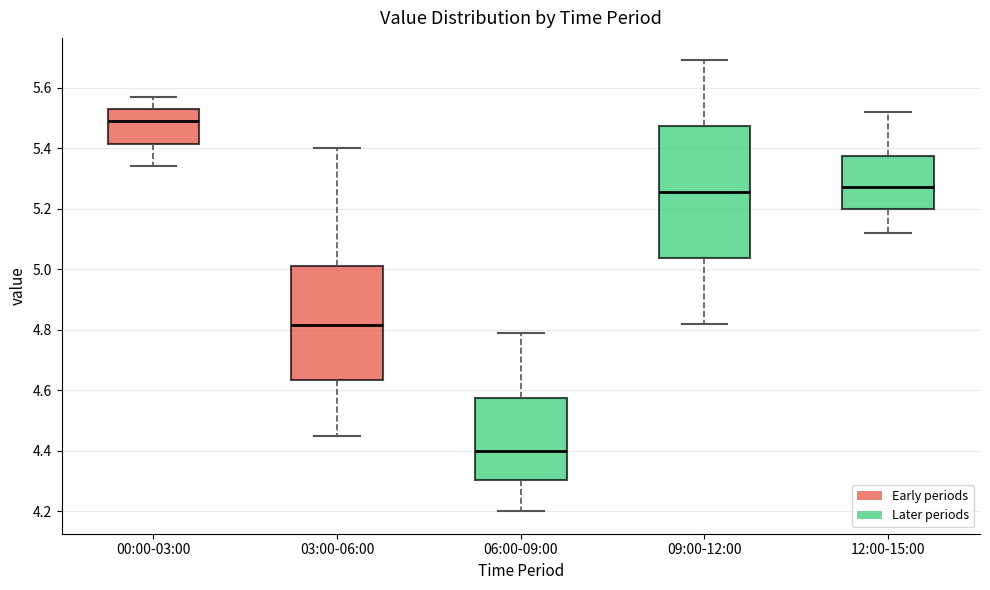

Where does the median line of the box for 06:00-09:00 sit on the y-axis? The values are not printed on the chart, so give them approximately, as read against the axis.

4.40